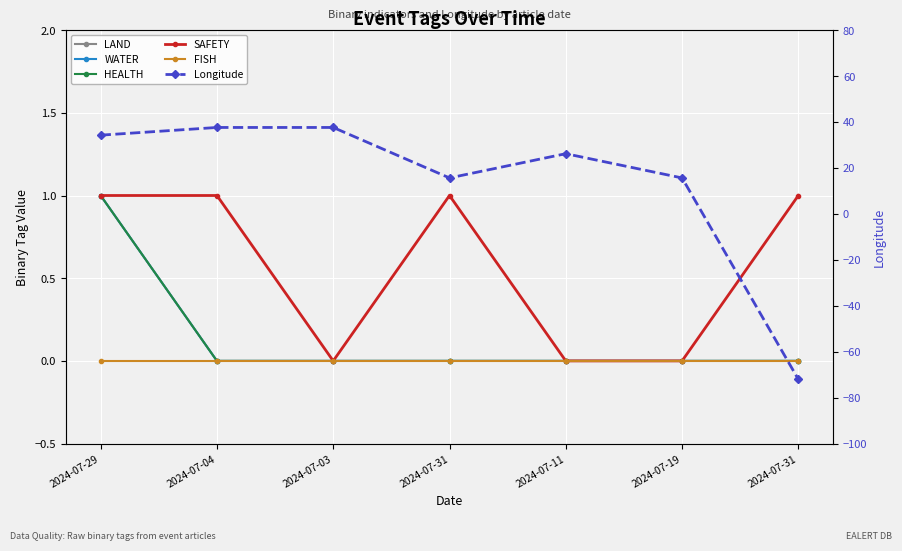

How many data points in Longitude are less than 26?

3